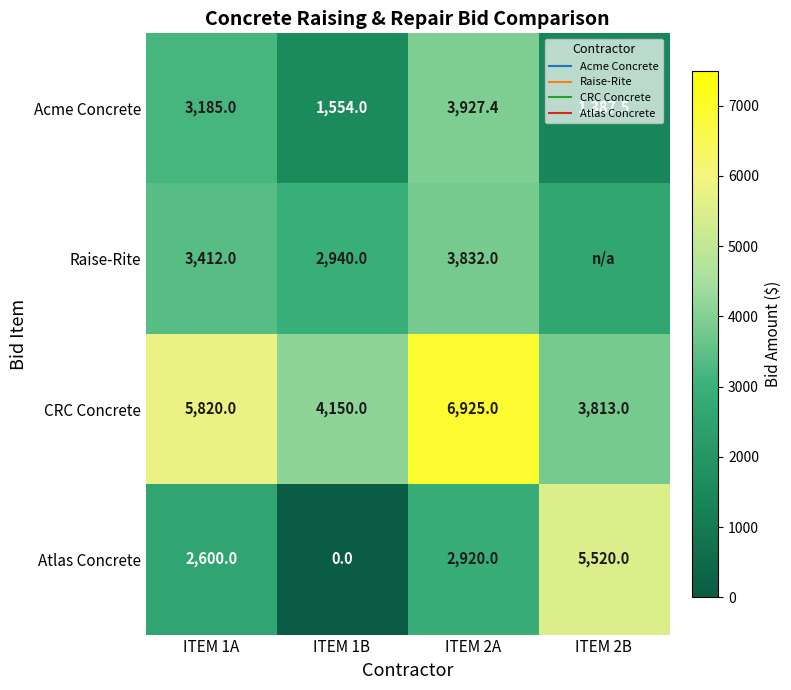

What is the sum of all Acme Concrete values?

10053.9